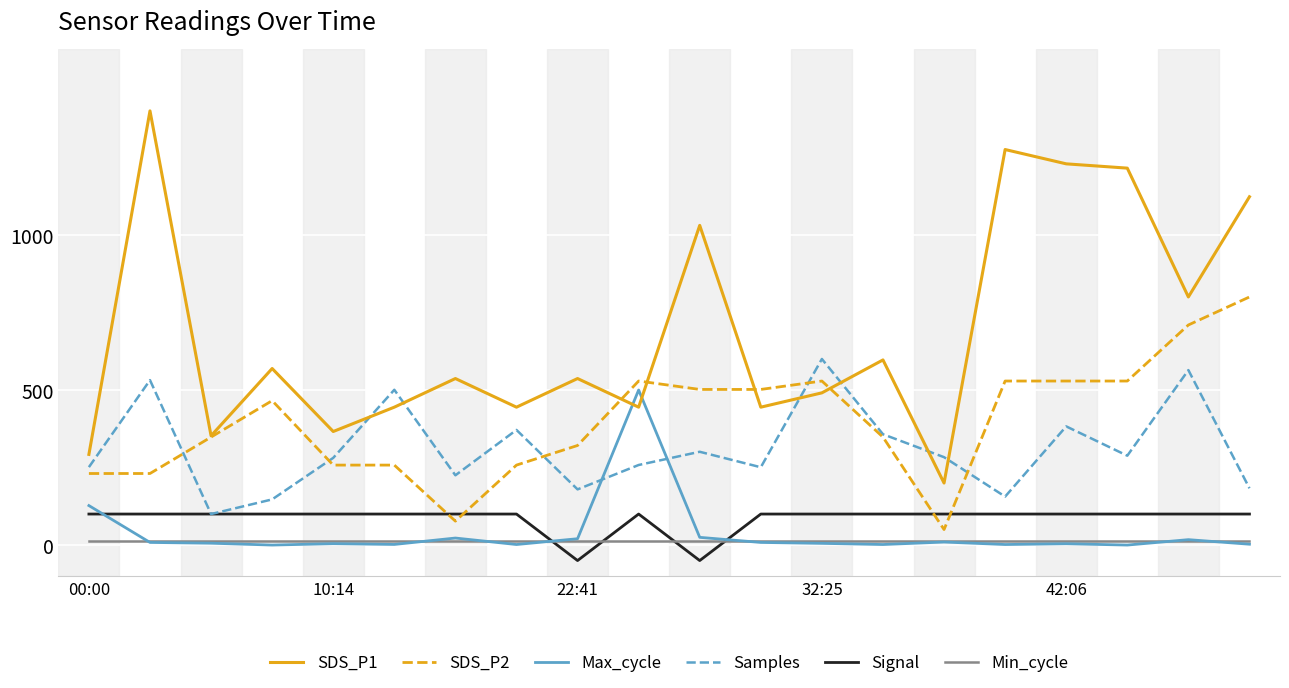

Which series has the largest total across all categories?

SDS_P1